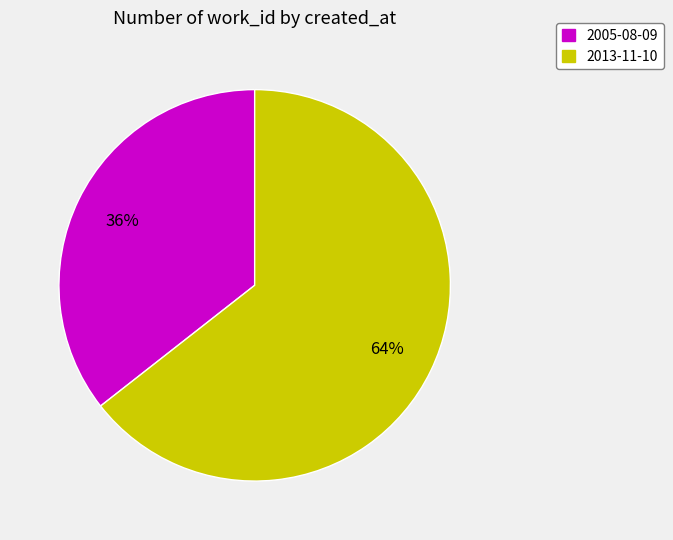

How many slices are in this pie chart?

2